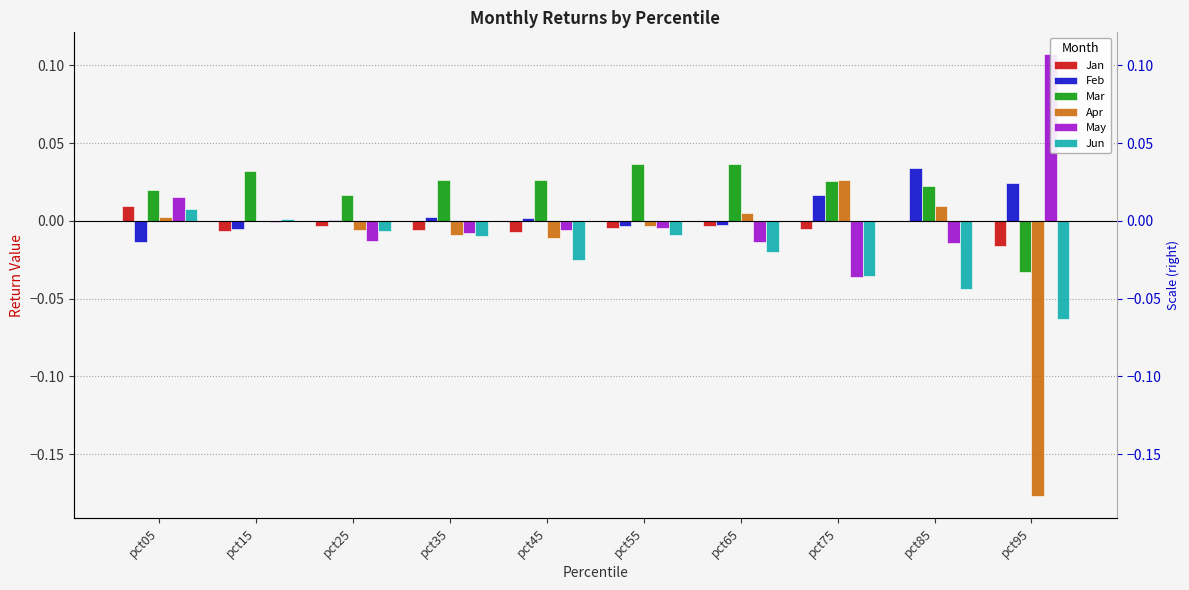

List the series in order of their peak value, highest first.

May, Mar, Feb, Apr, Jan, Jun